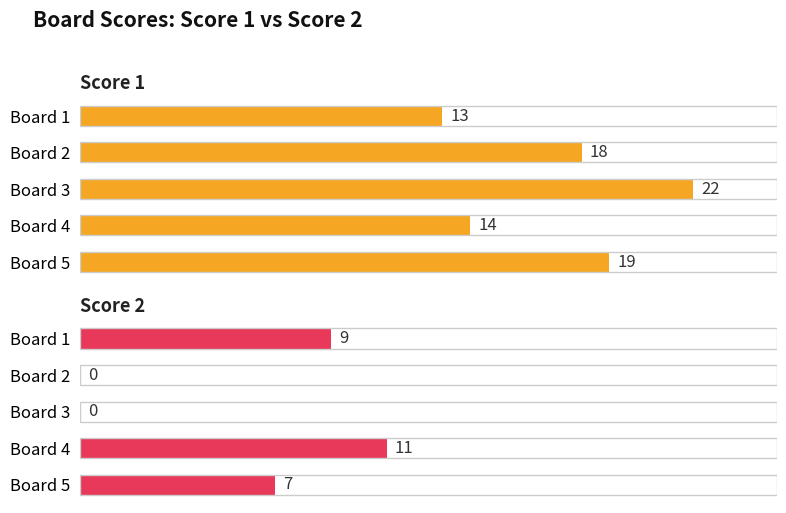

The value of Score 1 at Board 5 is 31. True or false?

False